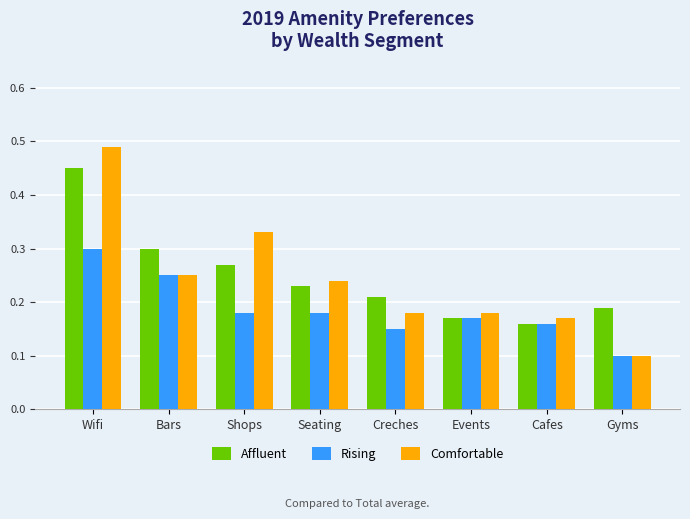

What are all the series names shown in the legend?

Affluent, Rising, Comfortable